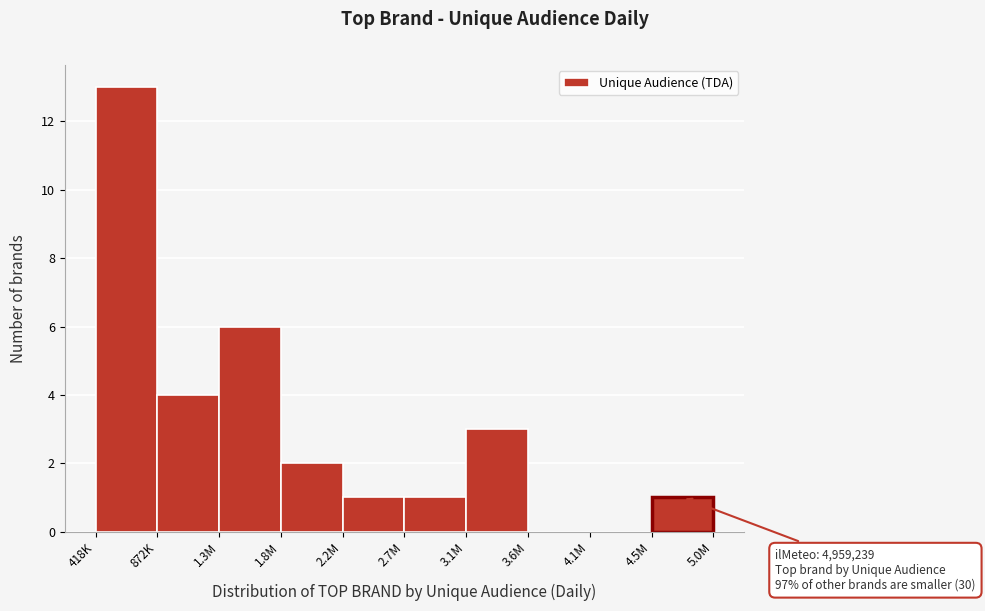

Reading right to left, extract all data points from this chart.

4.5M=1	4.1M=0	3.6M=0	3.1M=3	2.7M=1	2.2M=1	1.8M=2	1.3M=6	872K=4	418K=13